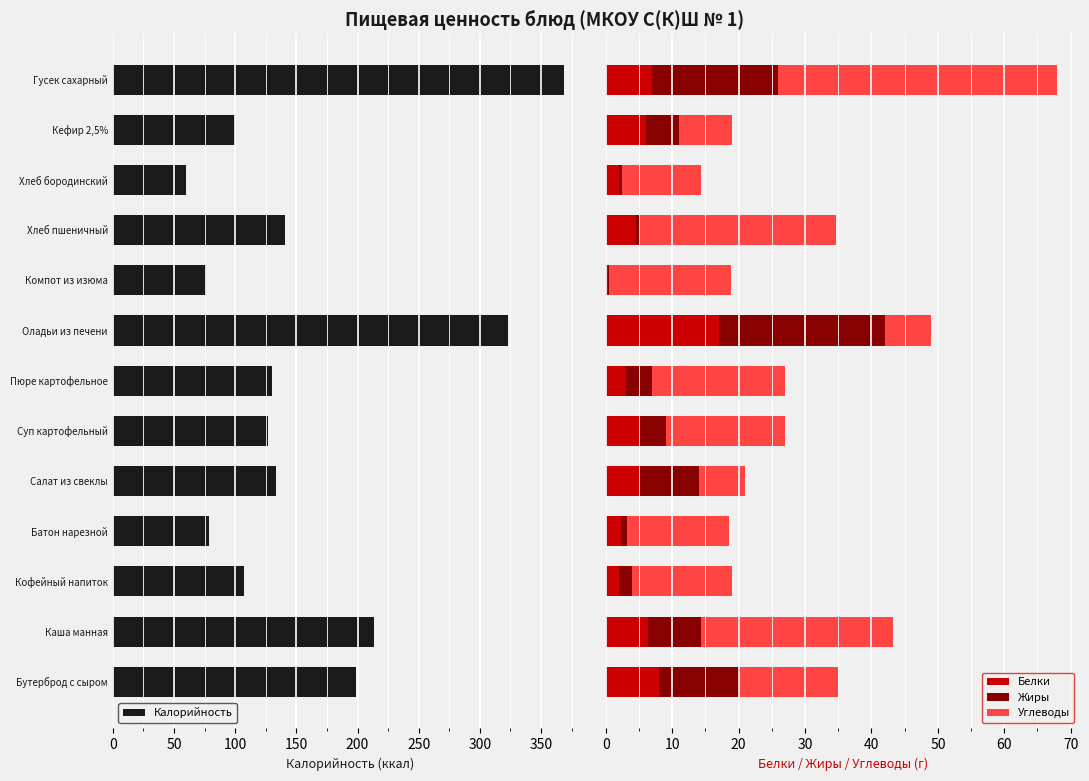

What is the maximum value shown in the chart?

369.0